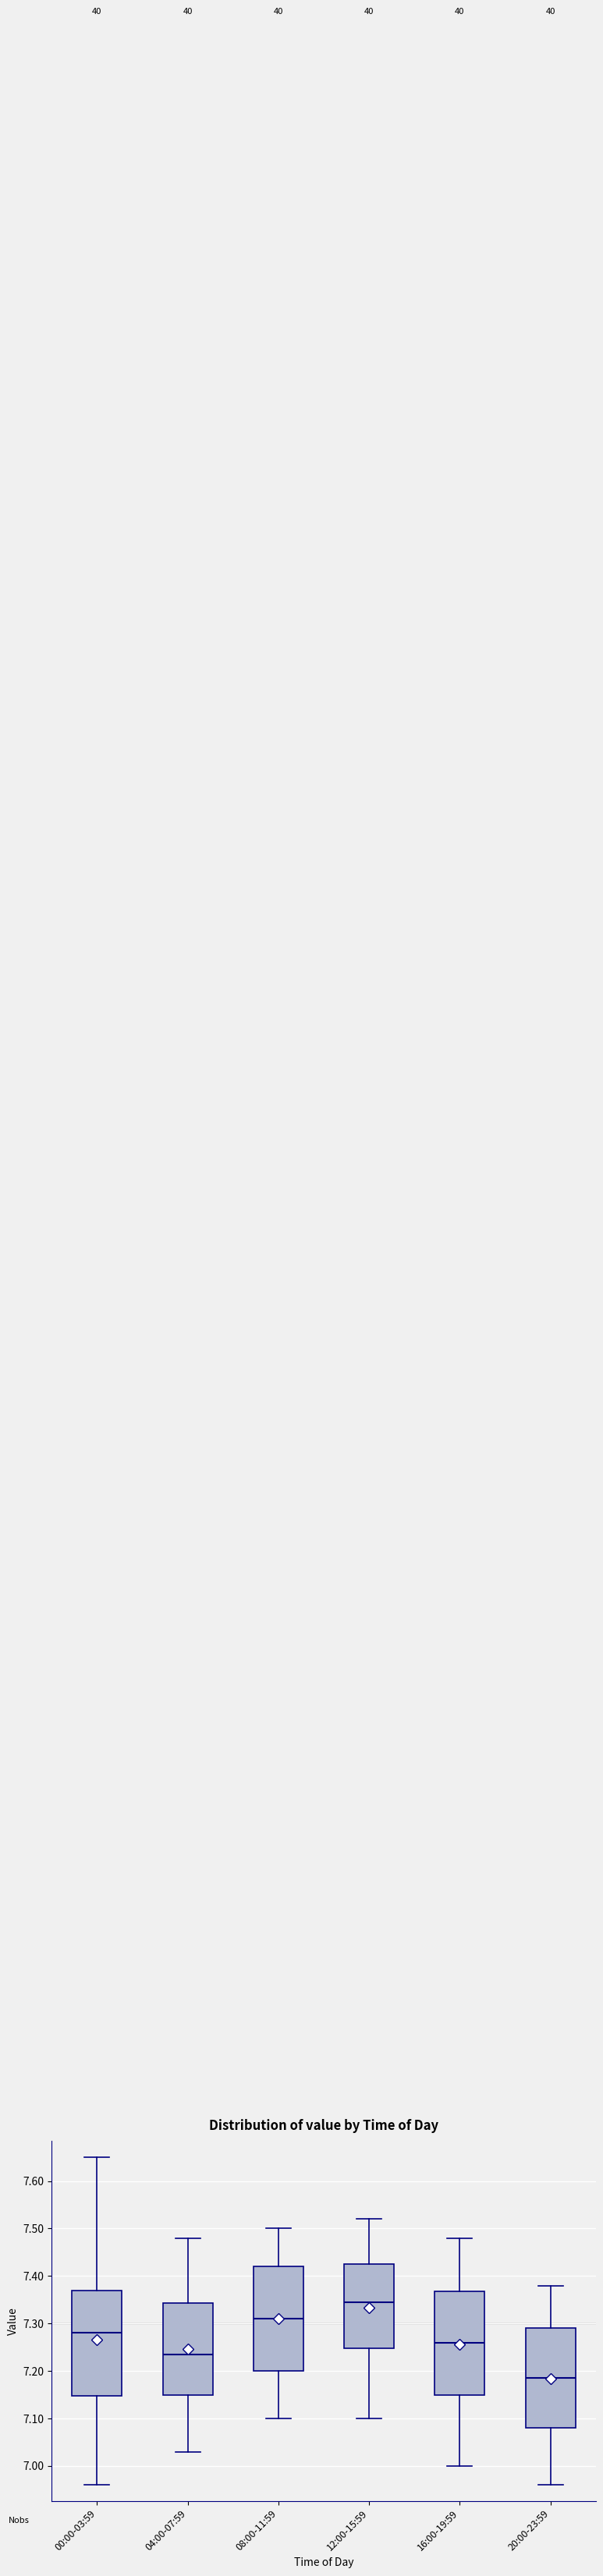

Reading left to right, transcribe this box plot: for each box, give where its median line is, the range the box spans, and where its two whiskers end, as read against the y-axis. The values are not printed on the chart, so give them approximately, as read against the axis.

00:00-03:59: median 7.28, box 7.15 to 7.37, whiskers 6.96 to 7.65
04:00-07:59: median 7.24, box 7.15 to 7.34, whiskers 7.03 to 7.48
08:00-11:59: median 7.31, box 7.20 to 7.42, whiskers 7.10 to 7.50
12:00-15:59: median 7.35, box 7.25 to 7.43, whiskers 7.10 to 7.52
16:00-19:59: median 7.26, box 7.15 to 7.37, whiskers 7.00 to 7.48
20:00-23:59: median 7.19, box 7.08 to 7.29, whiskers 6.96 to 7.38